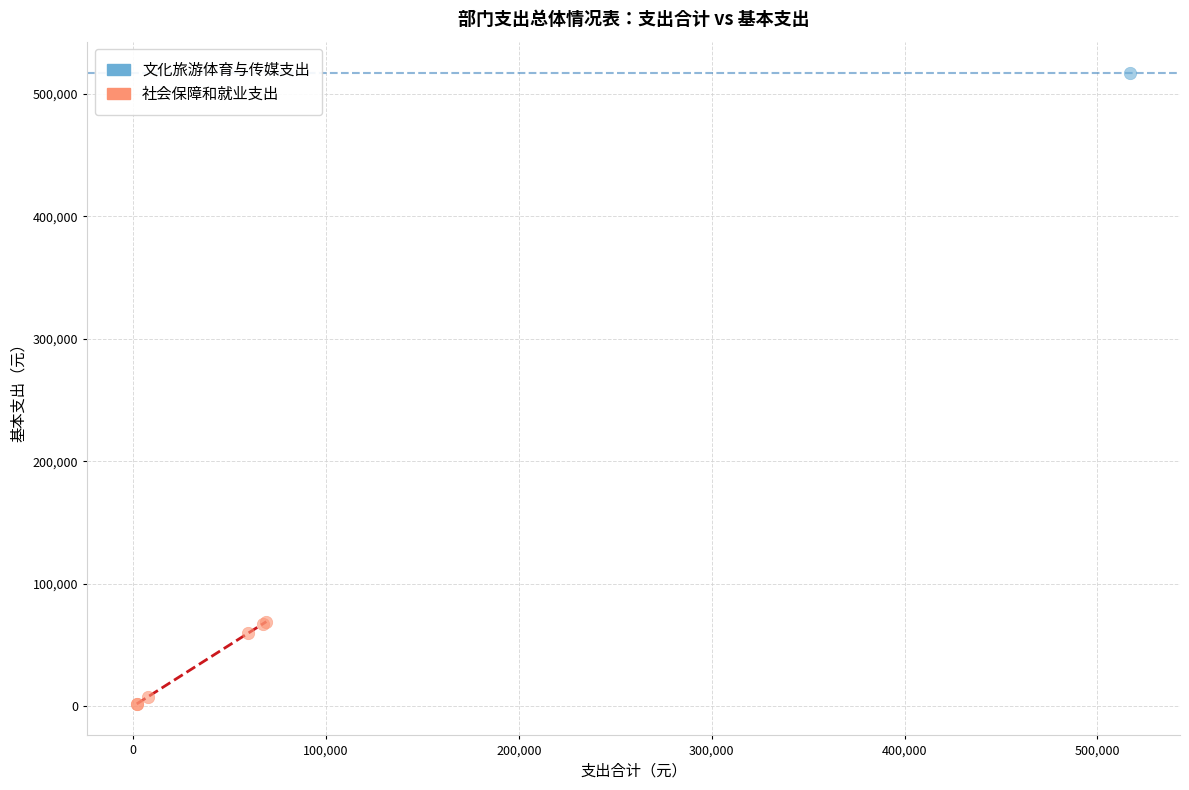

What are all the series names shown in the legend?

文化旅游体育与传媒支出, 社会保障和就业支出